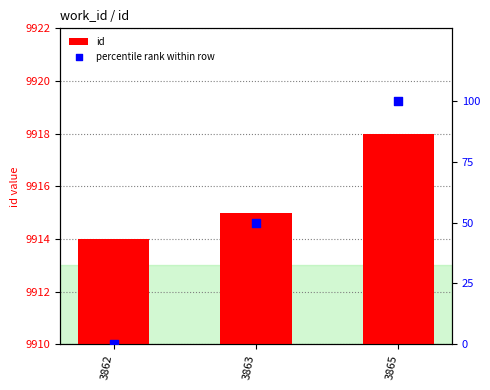

Which series reaches the maximum Y coordinate?

id